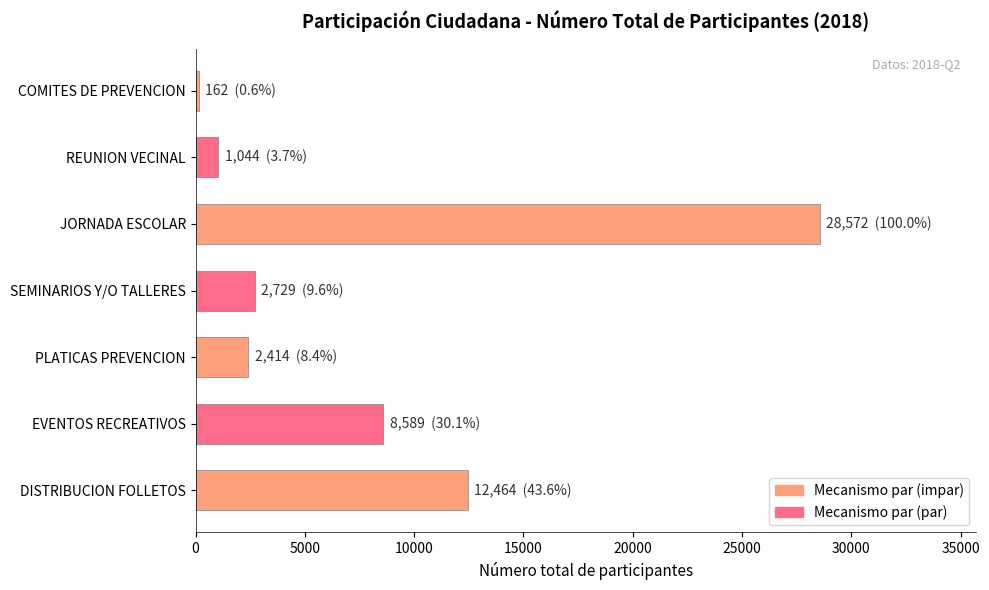

What is the label of the 5th bar from the top?

PLATICAS PREVENCION